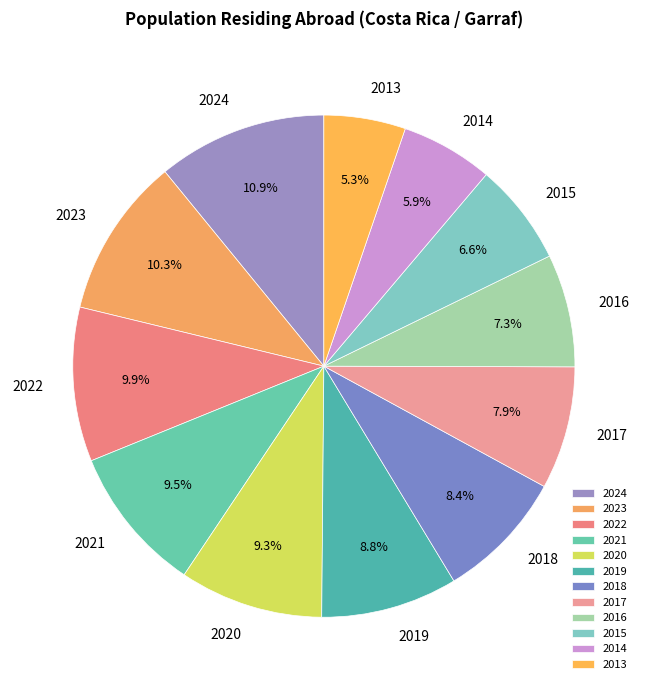

Which category has the biggest portion of the pie?

2024